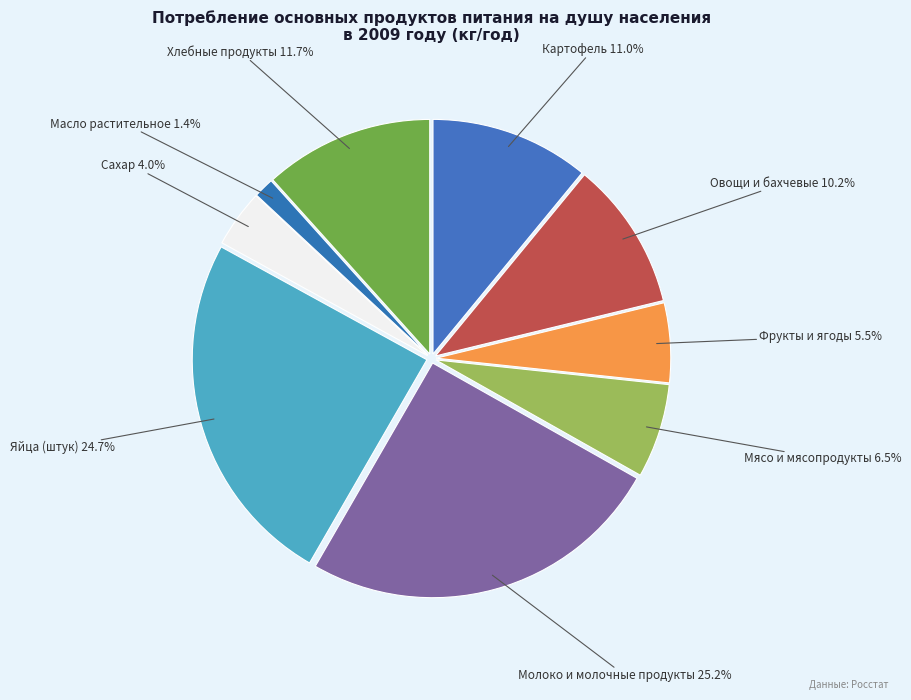

Is it true that Молоко и молочные продукты is 25% of the pie?

True